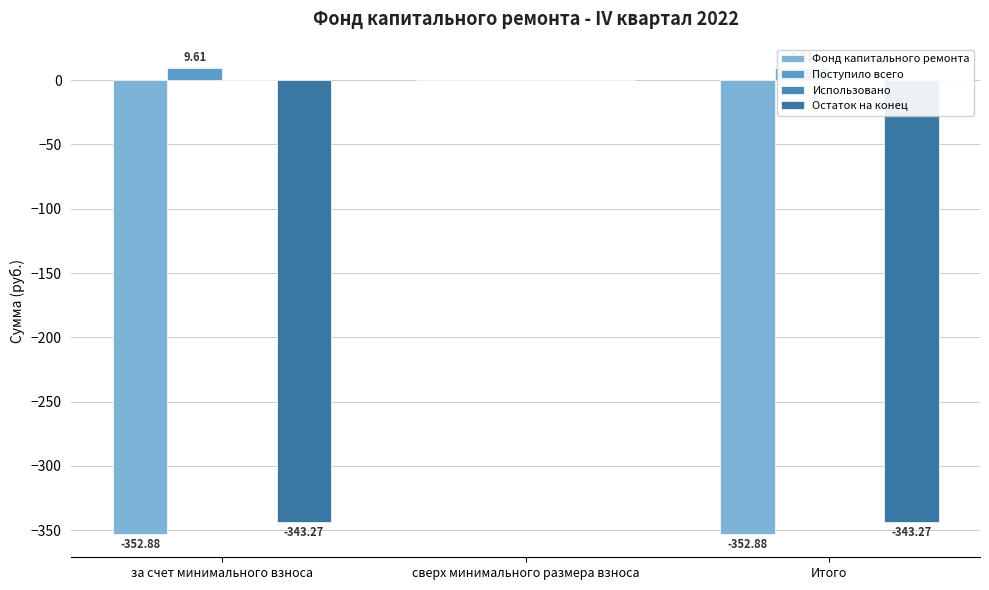

The Фонд капитального ремонта series shows -352.9 at Итого. True or false?

True